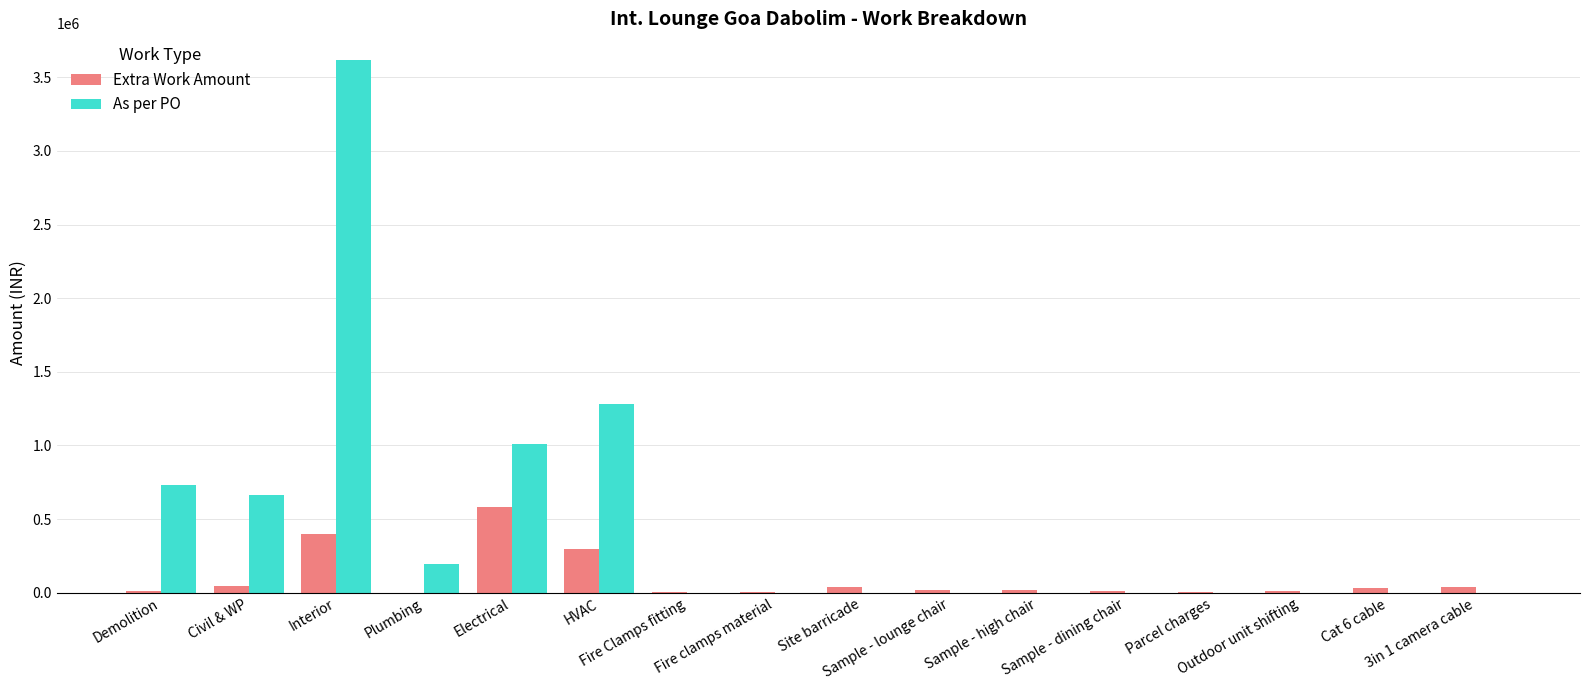

At which category is the sum across all series the highest?

Interior